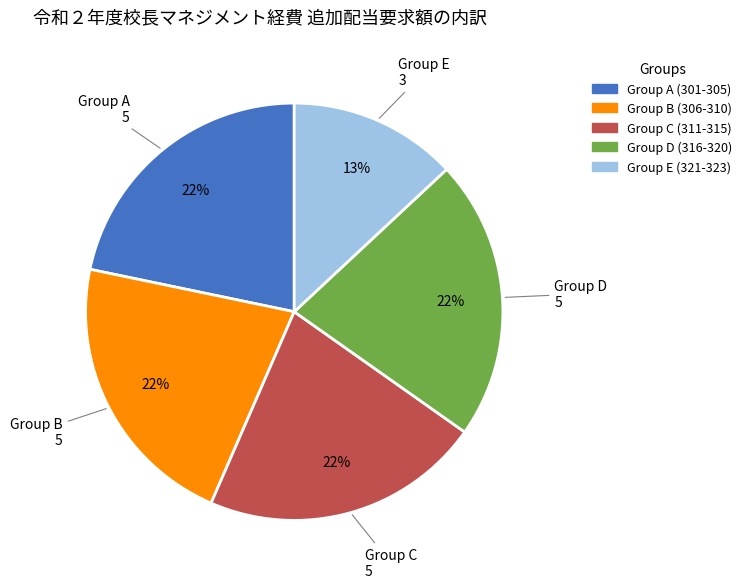

Is there any slice that represents more than half of the pie?

No